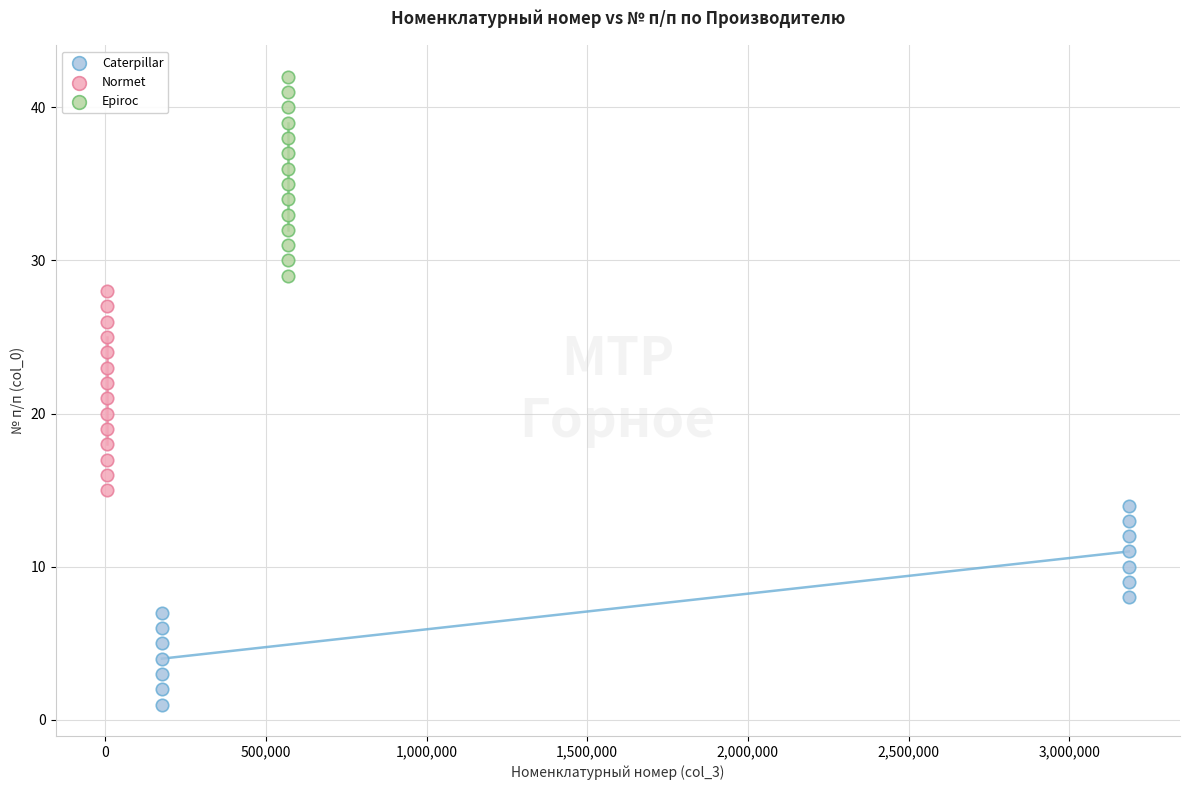

Which series reaches the minimum Y coordinate?

Caterpillar